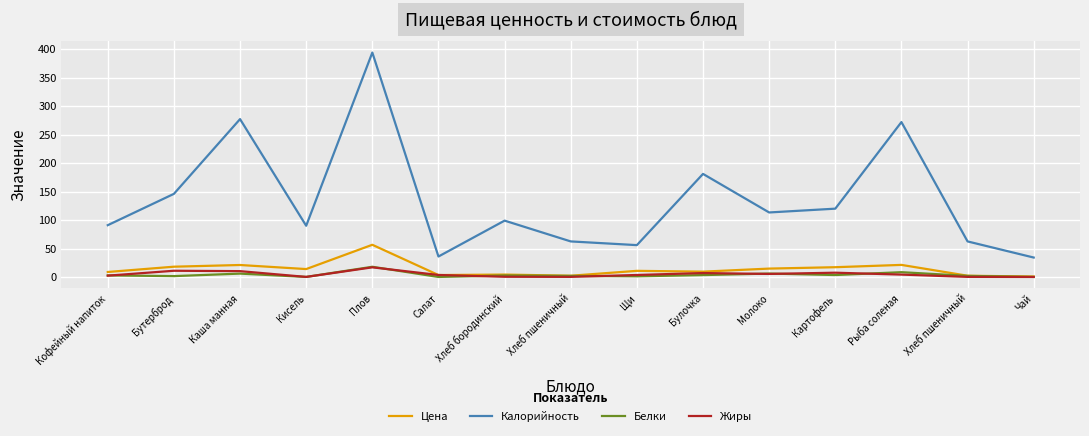

At Кисель, list the series in order from largest to smallest.

Калорийность, Цена, Белки, Жиры